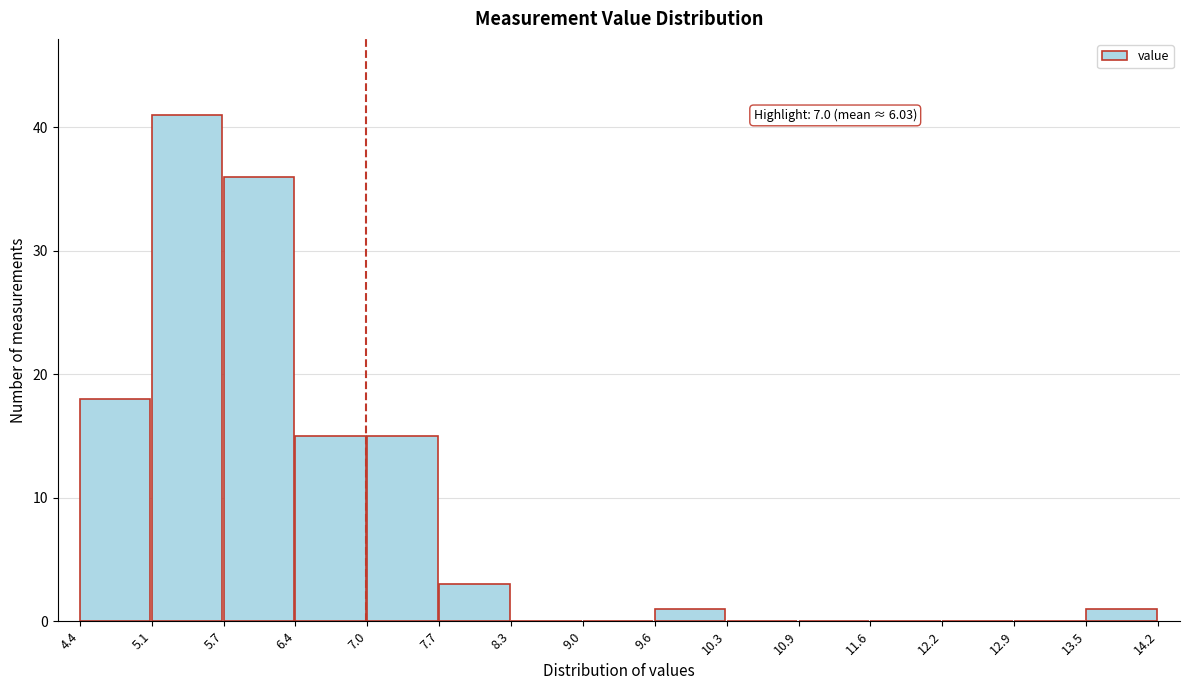

Which range on the x-axis has the tallest bar?

5.1 to 5.7